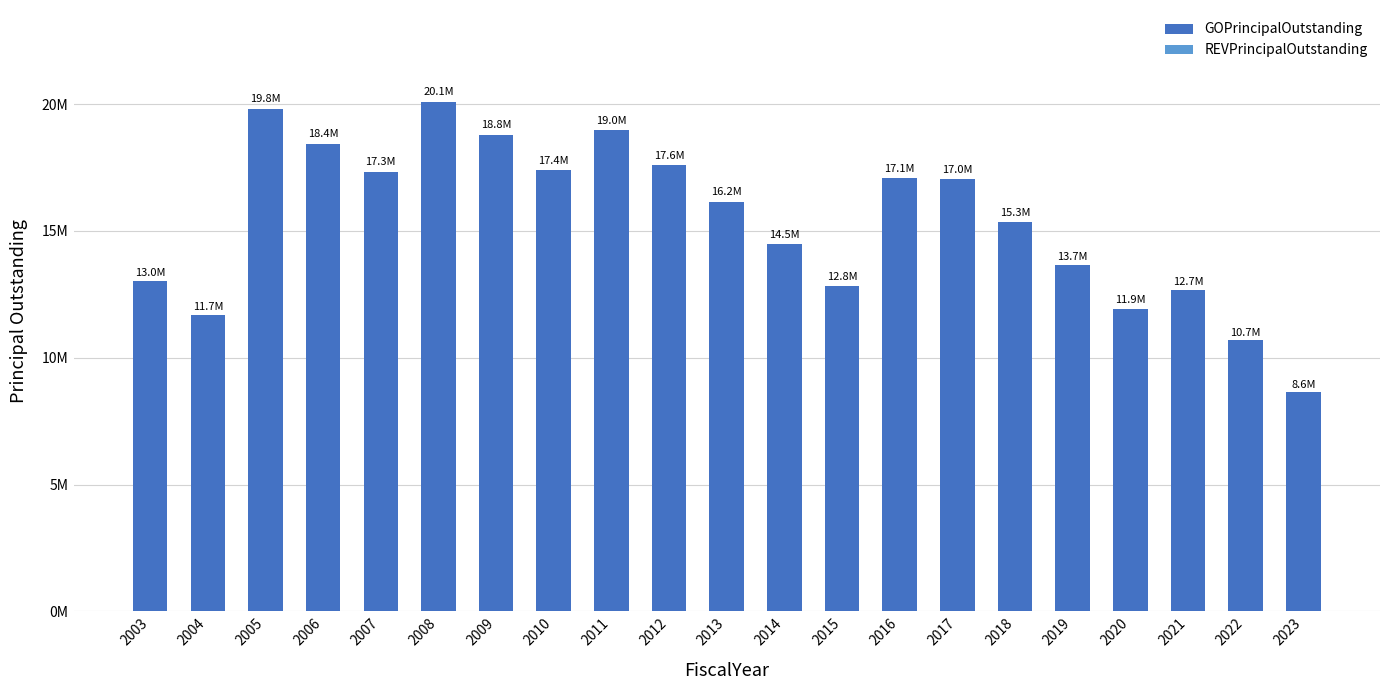

Reading left to right, transcribe all the data shown in this chart.

GOPrincipalOutstanding: 2003=13030000	2004=11700000	2005=19815000	2006=18435000	2007=17340000	2008=20090000	2009=18770000	2010=17395000	2011=18960000	2012=17590000	2013=16155000	2014=14495000	2015=12845000	2016=17075000	2017=17040000	2018=15345000	2019=13655000	2020=11940000	2021=12665000	2022=10690000	2023=8630000
REVPrincipalOutstanding: 2003=0	2004=0	2005=0	2006=0	2007=0	2008=0	2009=0	2010=0	2011=0	2012=0	2013=0	2014=0	2015=0	2016=0	2017=0	2018=0	2019=0	2020=0	2021=0	2022=0	2023=0